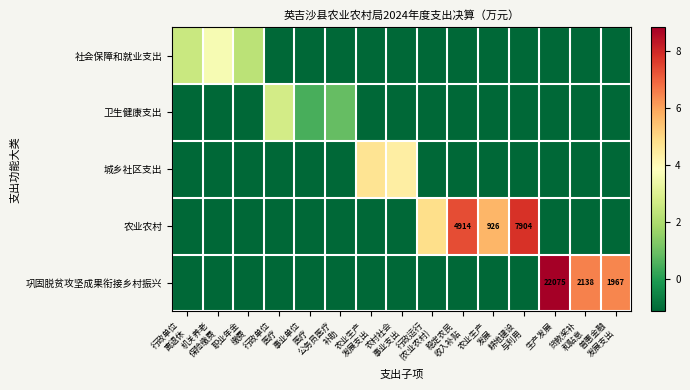

Which category has the highest value in the 城乡社区支出 series?

农业生产 发展支出